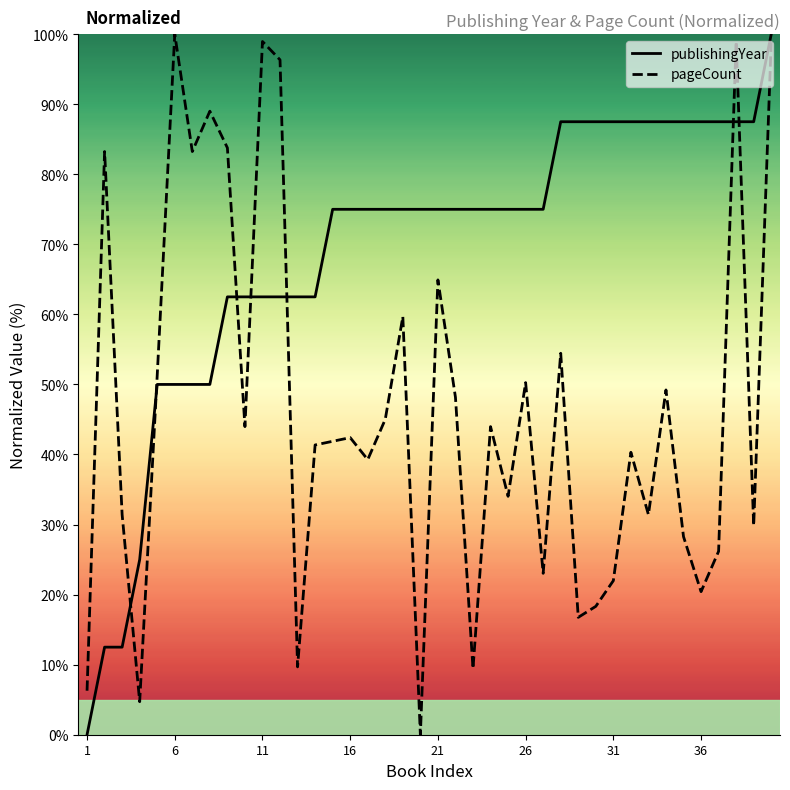

Which series has the largest total across all categories?

publishingYear